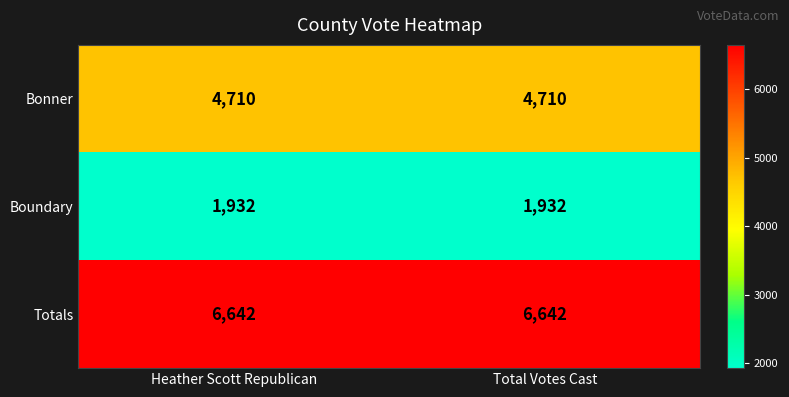

List the series in order of their peak value, lowest first.

Boundary, Bonner, Totals